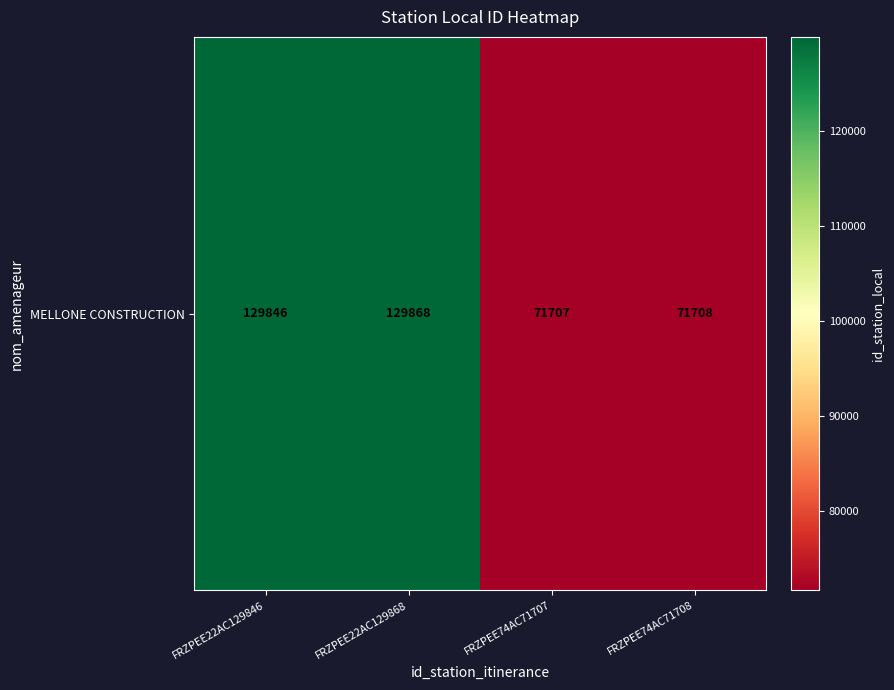

The value at FRZPEE74AC71707 is 71707. True or false?

True